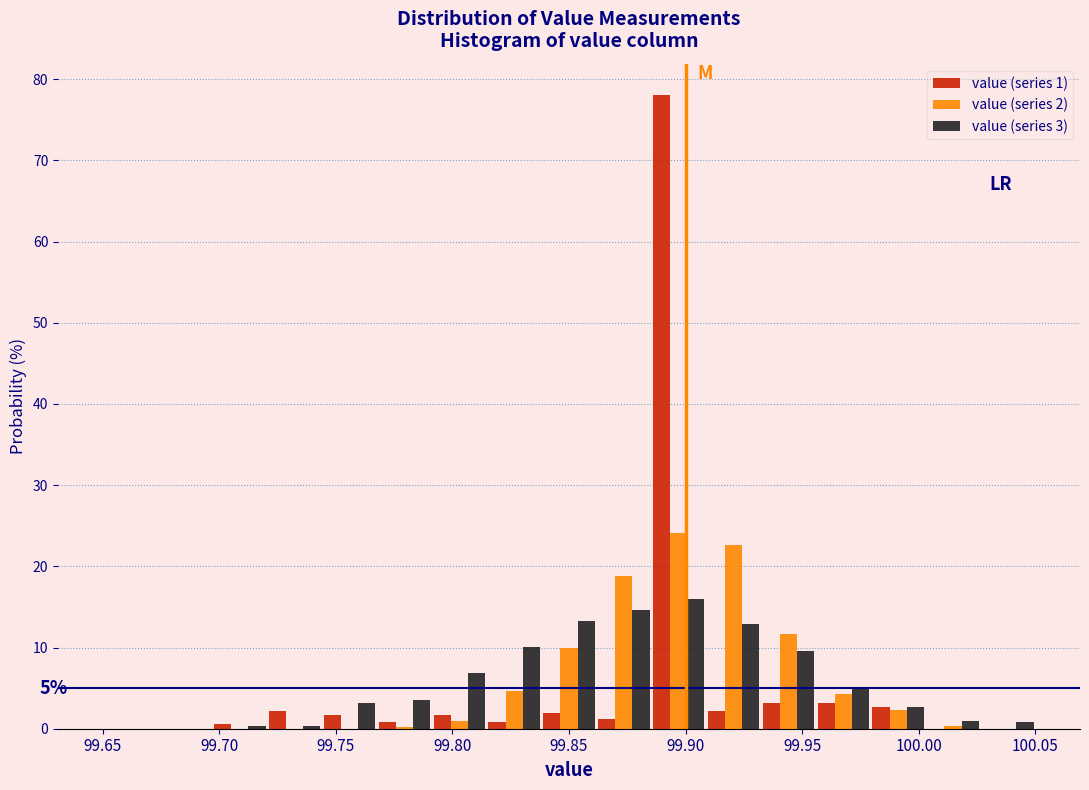

In the value (series 3) series, which range on the x-axis has the tallest bar?

99.885 to 99.910